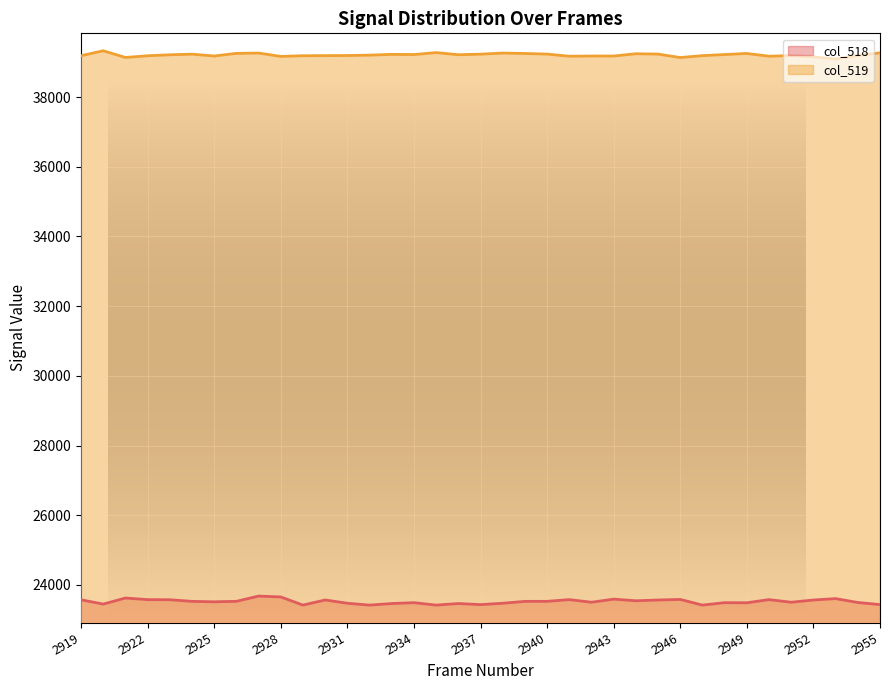

How many interior local valleys does the col_518 series have?

11